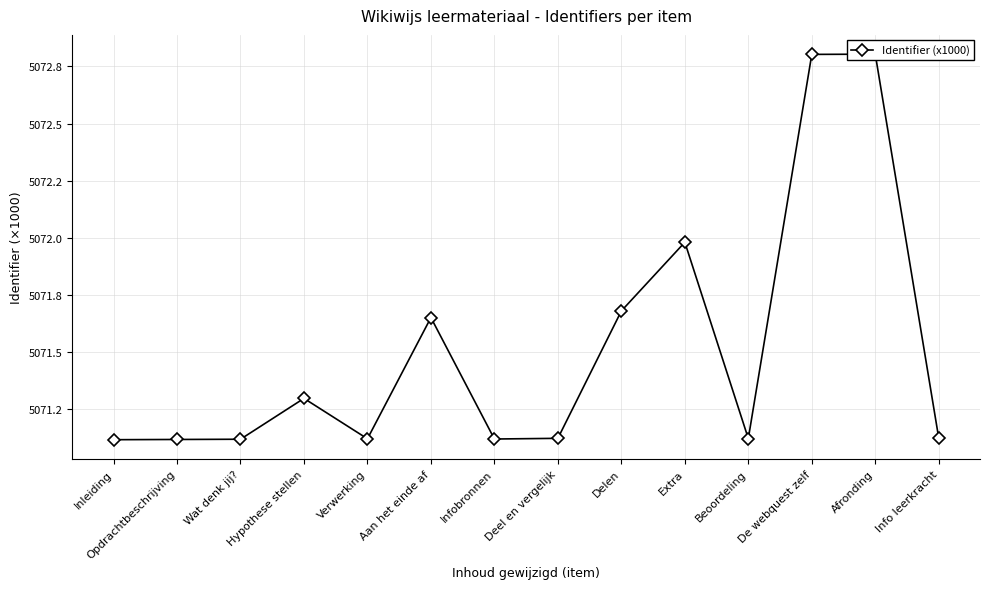

Does the chart display data point markers on the line(s)?

Yes